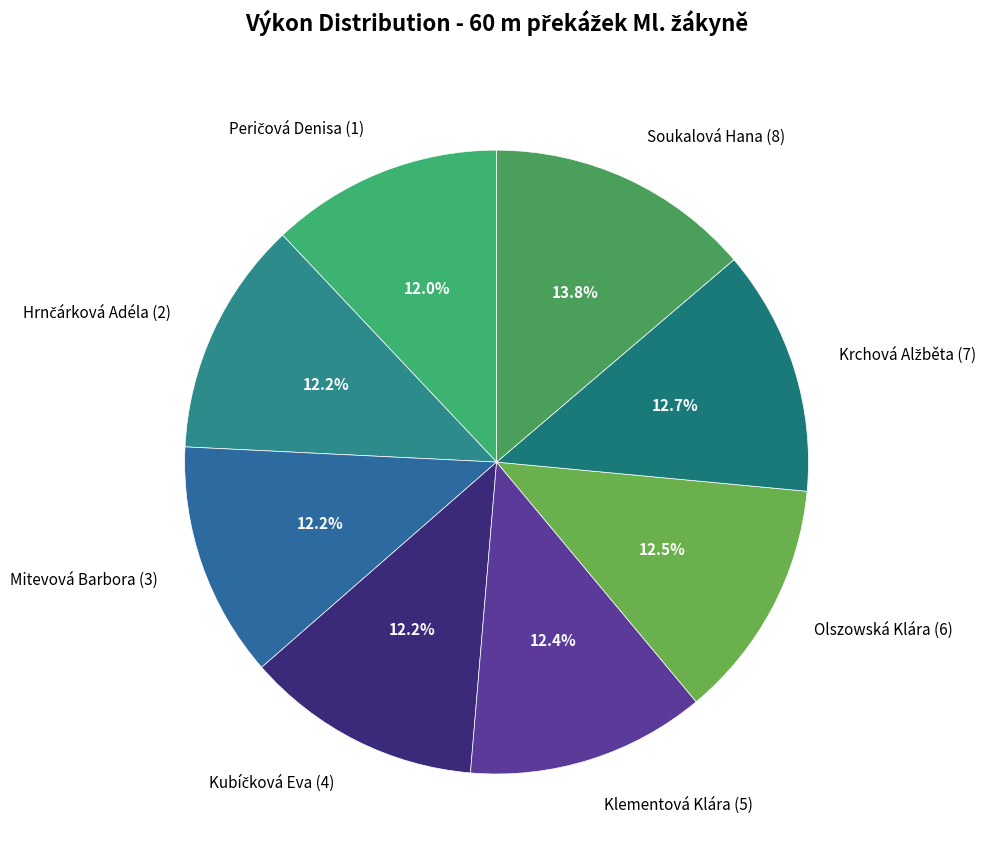

Which slice is the largest?

Soukalová Hana (8)